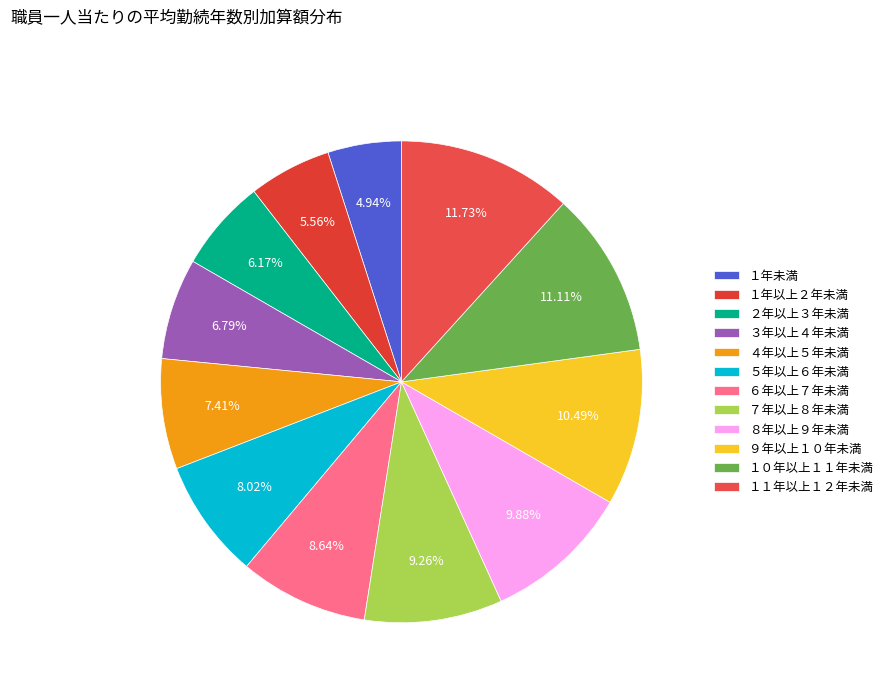

What percentage do ８年以上９年未満 and １０年以上１１年未満 together represent?

21.0%